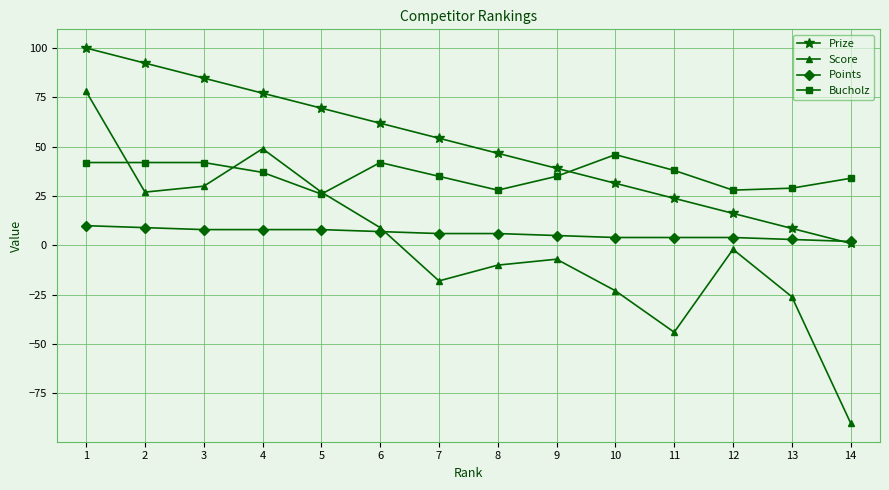

The value of Prize at 5 is 102.3. True or false?

False